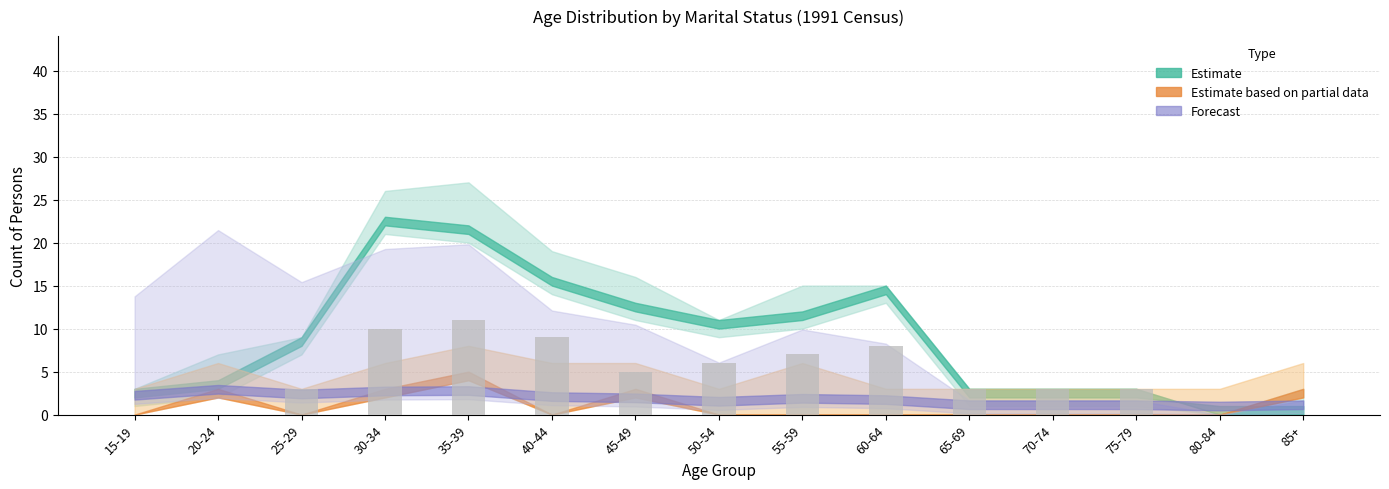

What is the average value?

5